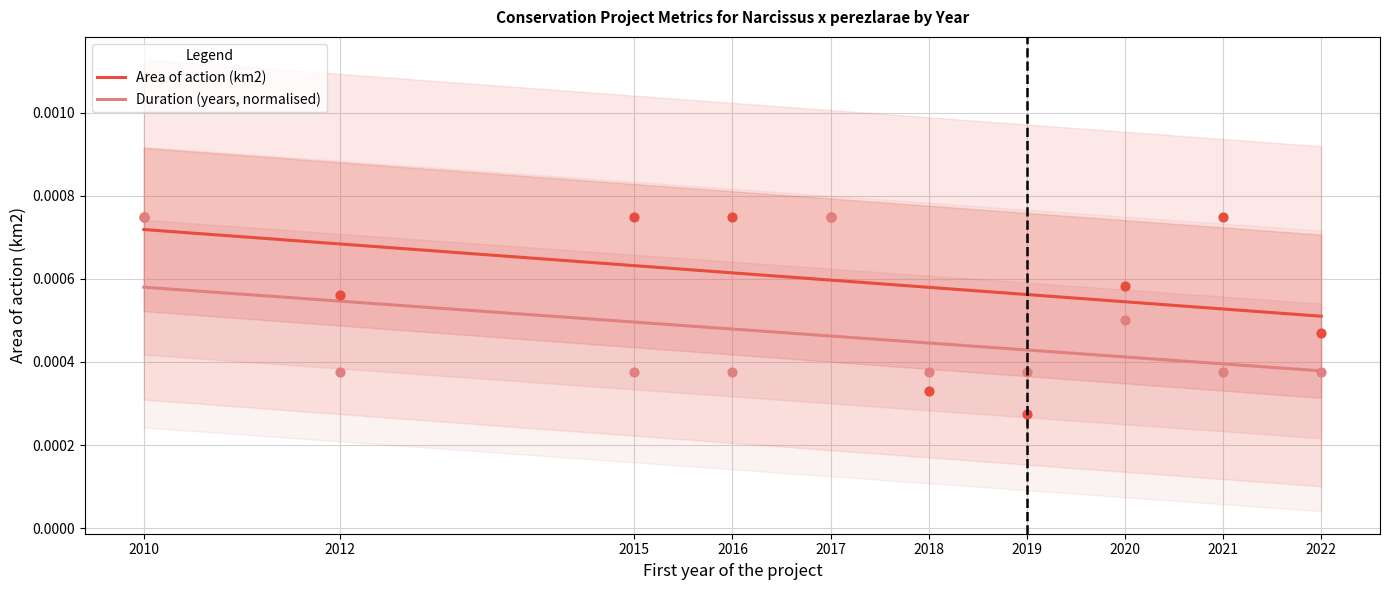

What are all the series names shown in the legend?

Area of action (km2), Duration (years, normalised)